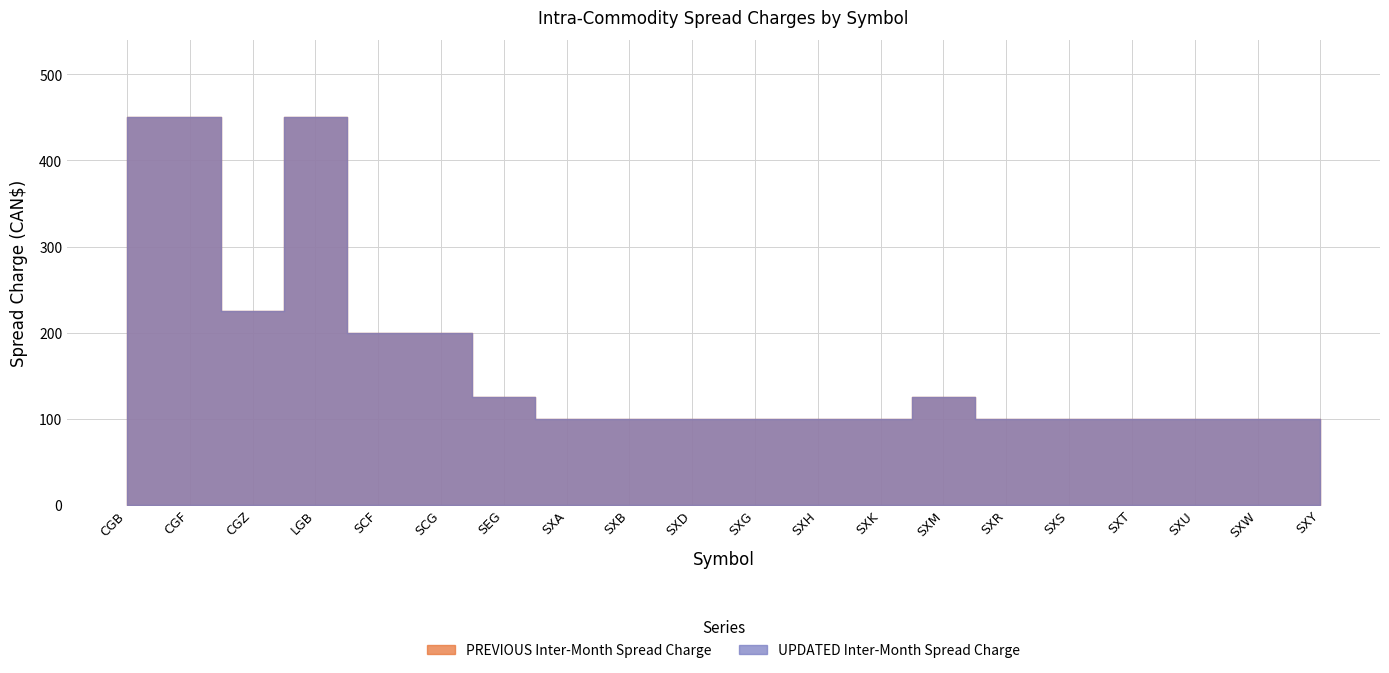

True or false: PREVIOUS Inter-Month Spread Charge has a value of 100 at SXA.

True